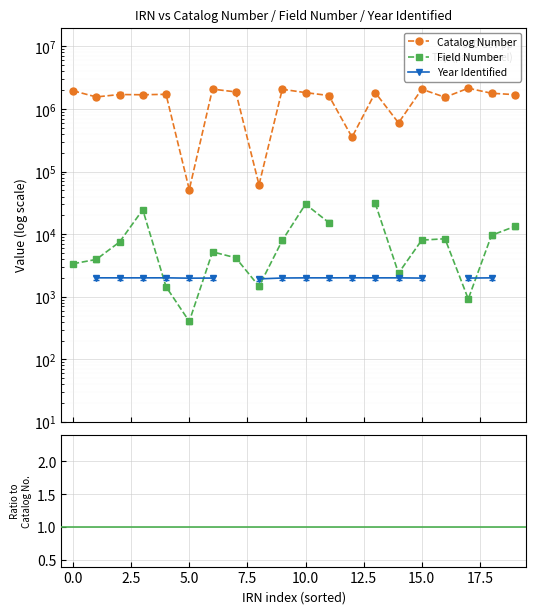

What are all the series names shown in the legend?

Catalog Number, Field Number, Year Identified